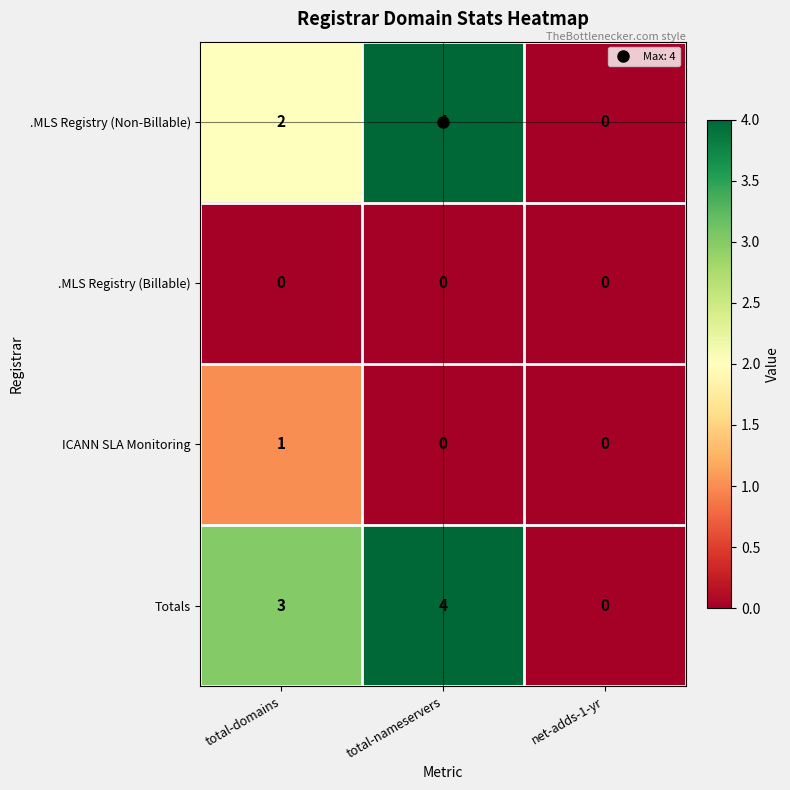

Between total-domains and total-nameservers, which series saw the biggest shift?

.MLS Registry (Non-Billable)